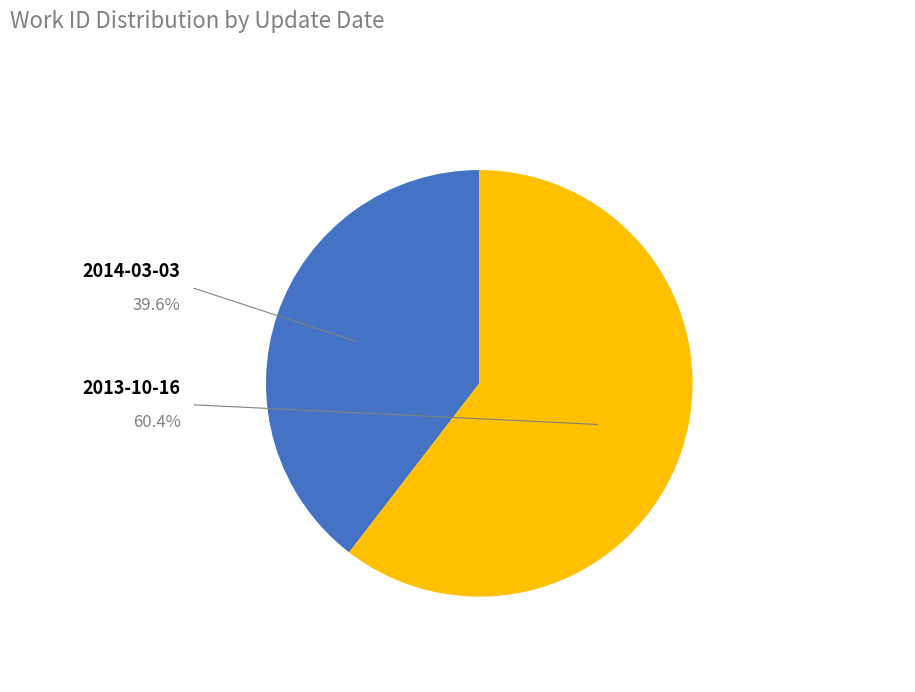

Is there any slice that represents more than half of the pie?

Yes